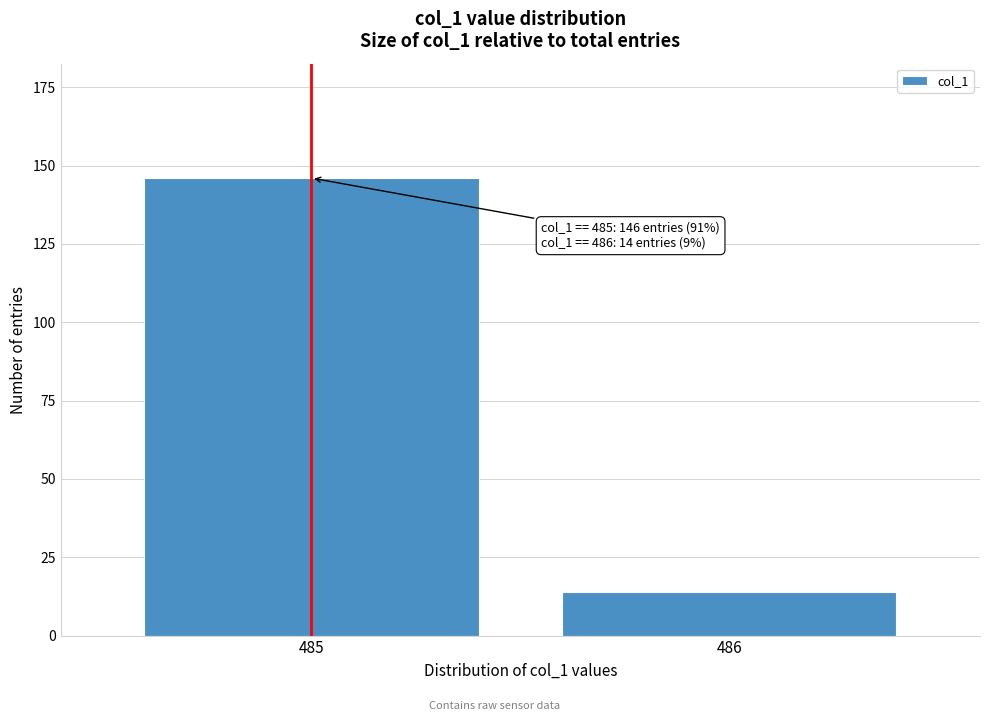

Reading right to left, extract all data points from this chart.

486=14	485=146